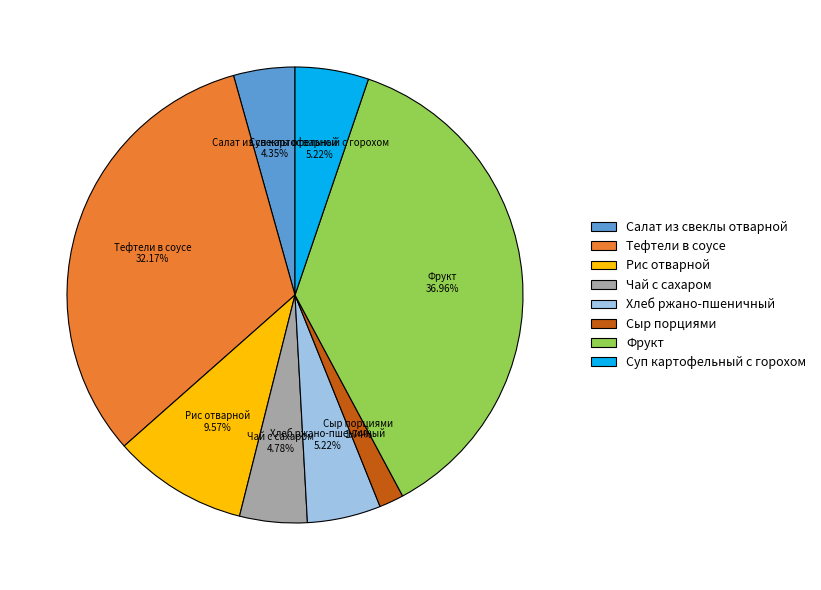

Is it true that Сыр порциями is 2% of the pie?

True